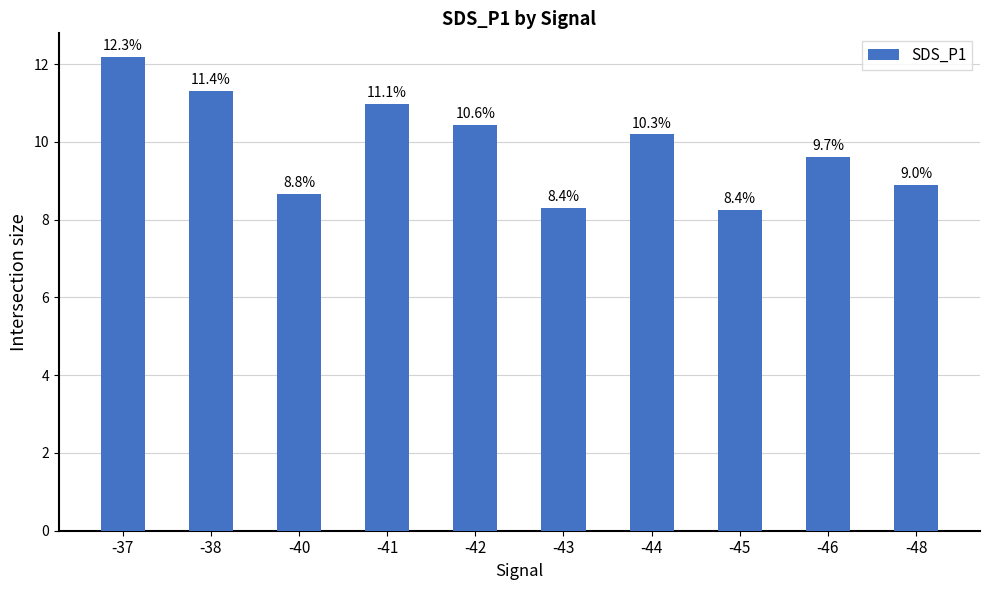

What is the change in value from -41 to -44?

-0.8